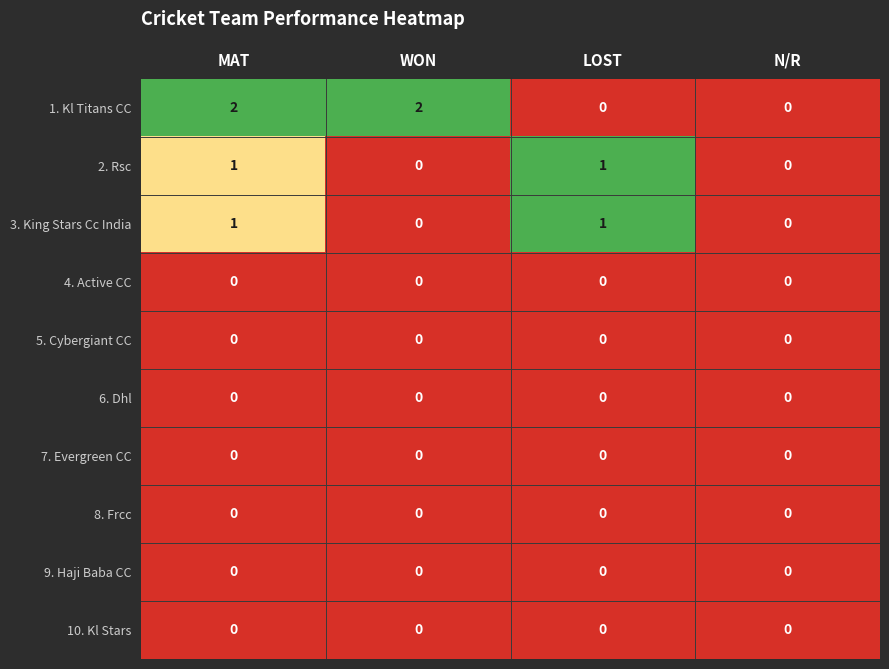

Which series has the largest total across all categories?

1. Kl Titans CC